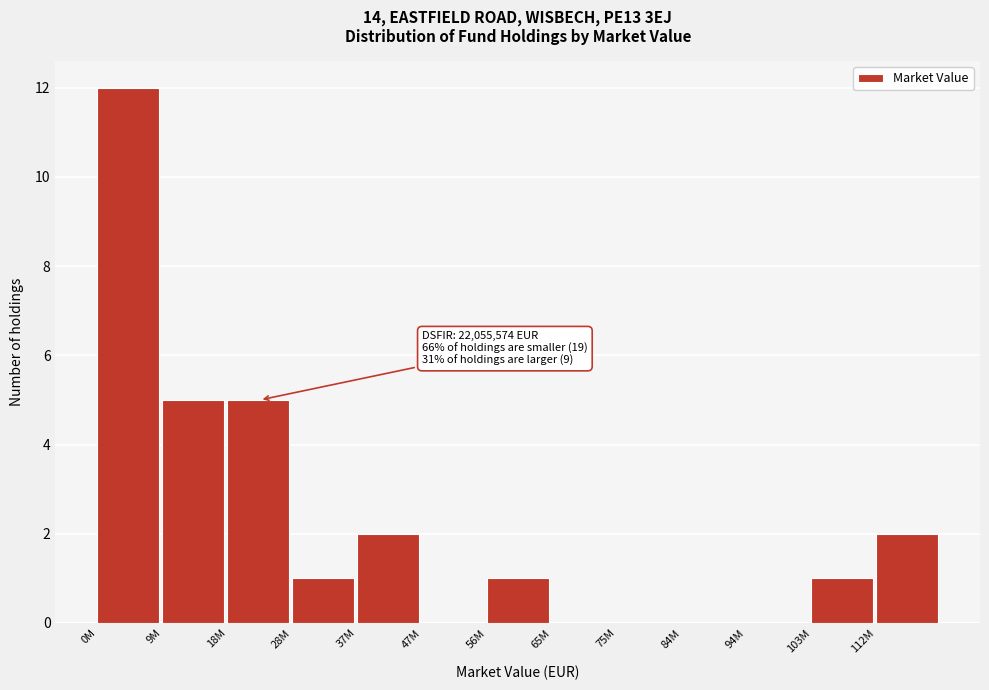

Reading left to right, transcribe all the data shown in this chart.

0M=12	9M=5	18M=5	28M=1	37M=2	47M=0	56M=1	65M=0	75M=0	84M=0	94M=0	103M=1	112M=2